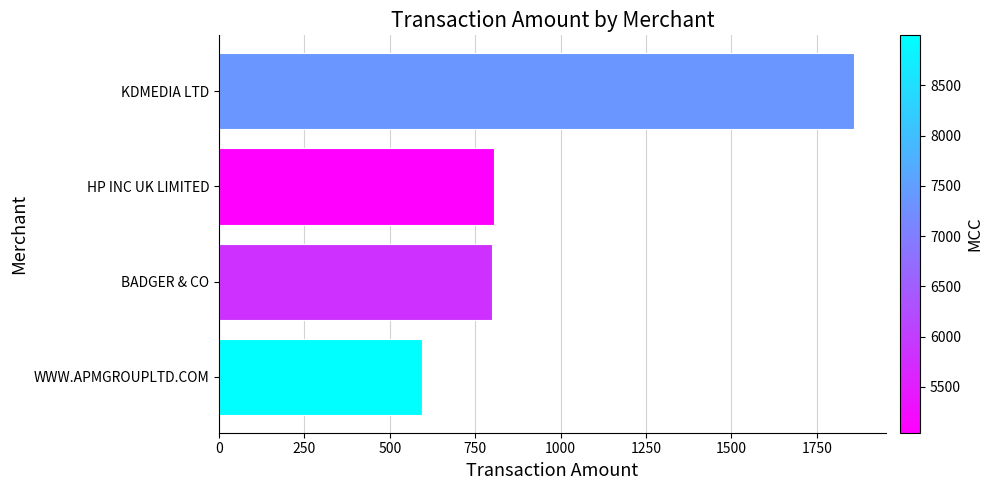

What is the change in value from WWW.APMGROUPLTD.COM to KDMEDIA LTD?

+1267.0